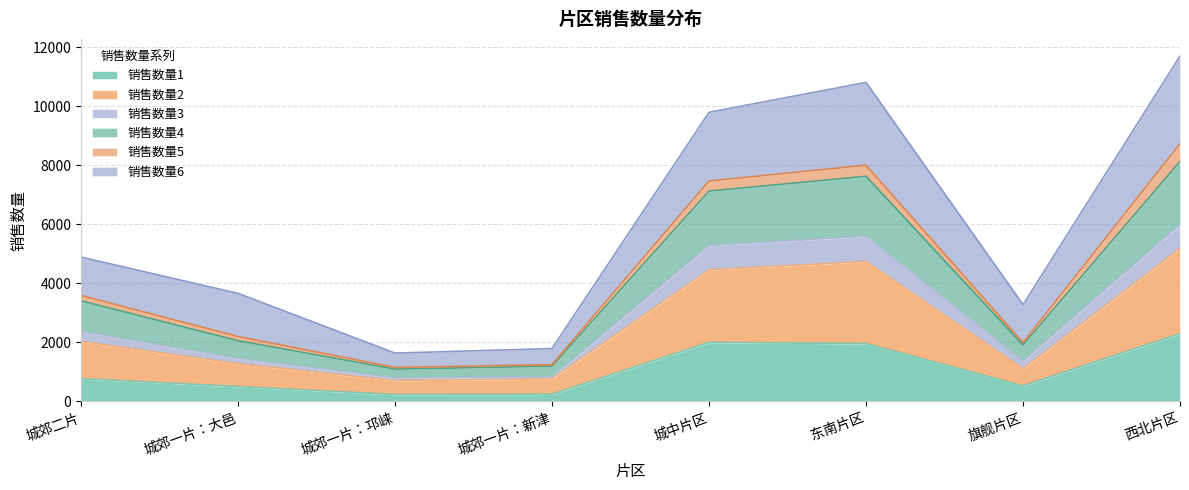

Does the chart display data point markers on the line(s)?

No